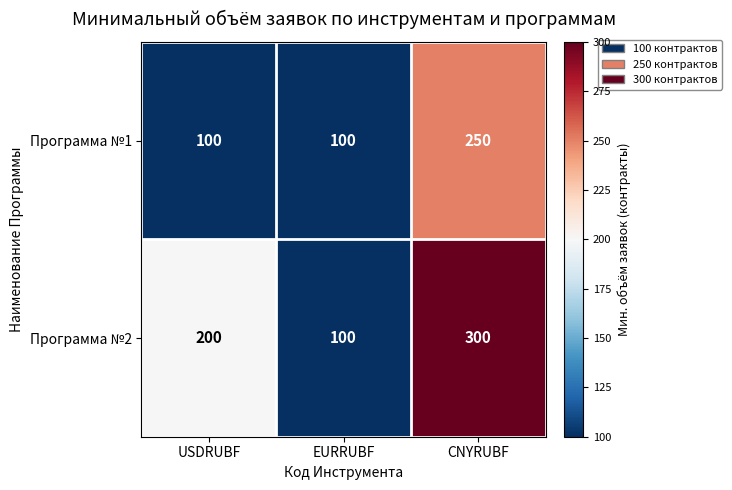

True or false: Программа №1 has a value of 250 at CNYRUBF.

True